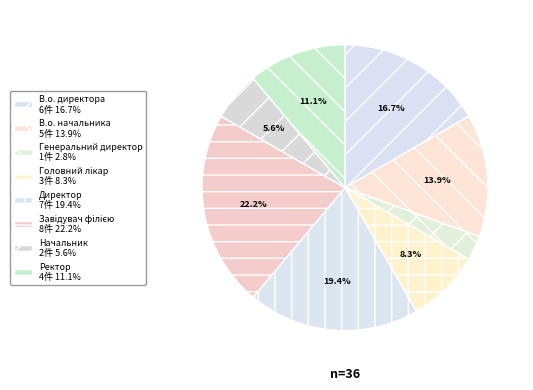

To the nearest percent, what is the combined percentage of Завідувач філією and В.о. директора?

39%